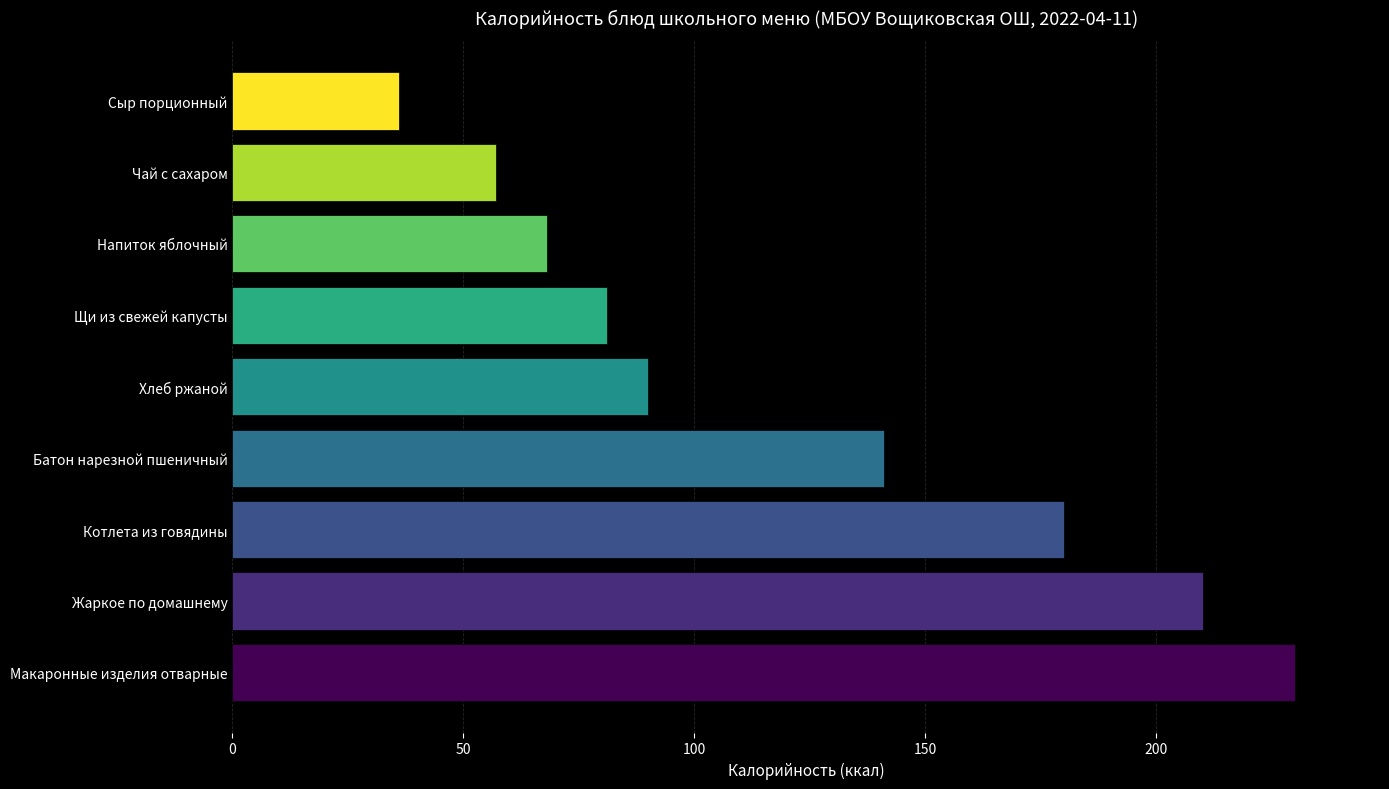

Approximately how many times larger is the value at Чай с сахаром compared to Котлета из говядины?

0.3